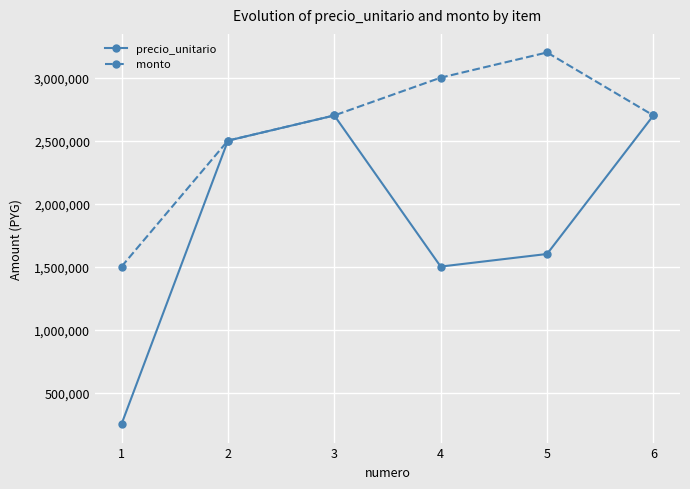

The value of precio_unitario at 4 is 1500000. True or false?

True